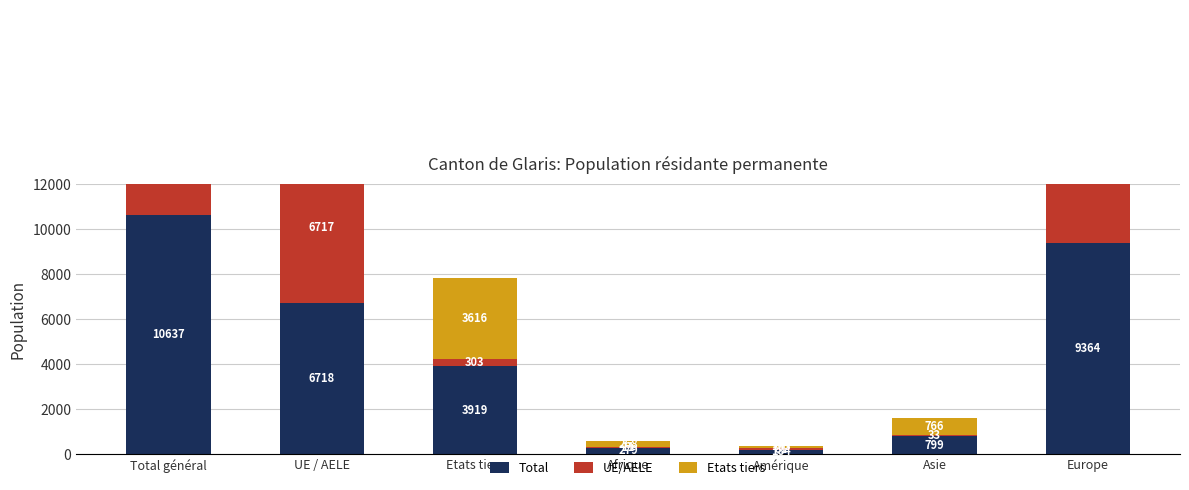

Which series has the largest total across all categories?

Total